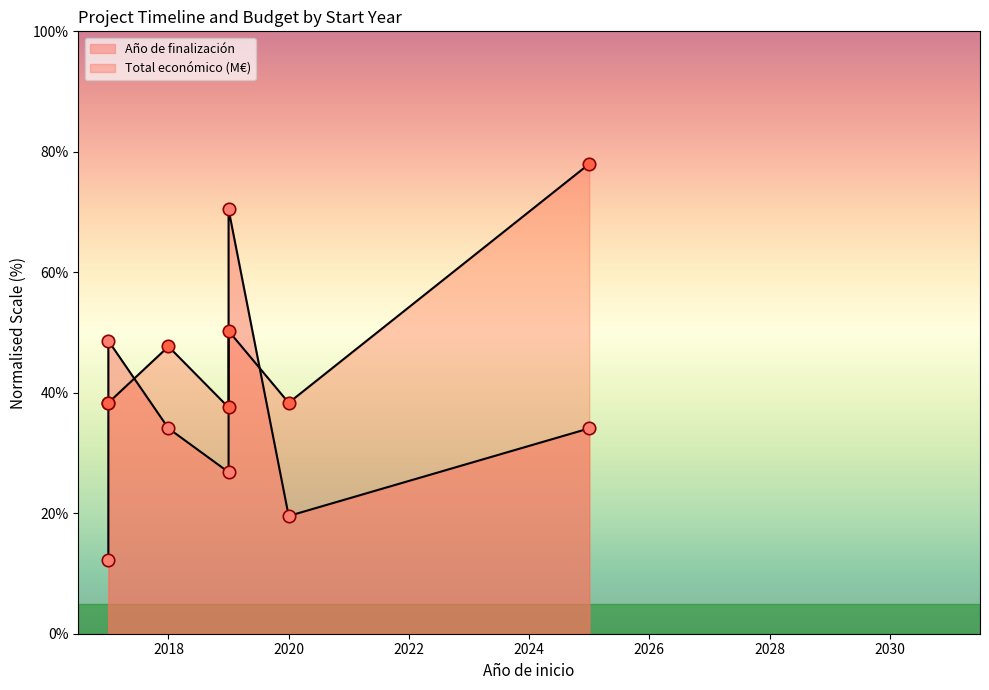

Is the value of Total económico at 2025 greater than the value of Año de finalización at 2017?

Yes